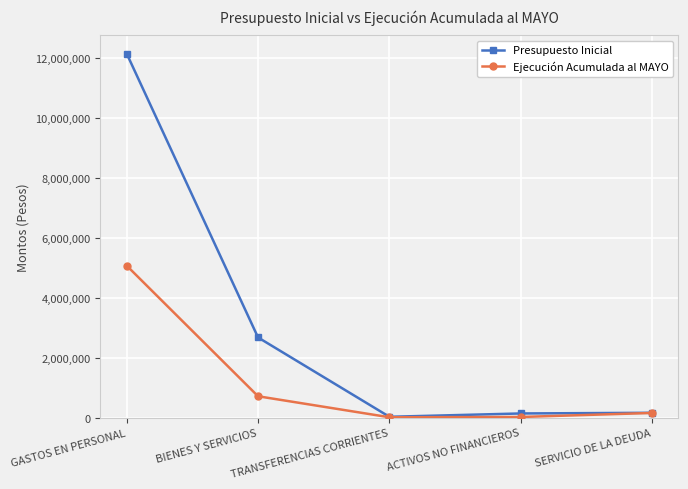

How many values in the Presupuesto Inicial series are below 160653?

2